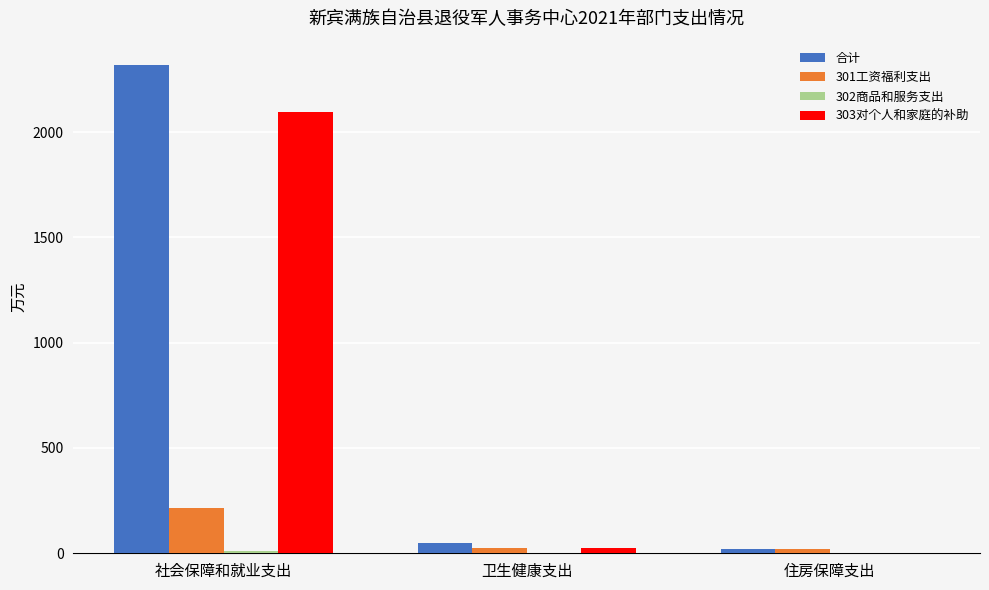

Between 社会保障和就业支出 and 卫生健康支出, which series saw the biggest shift?

合计